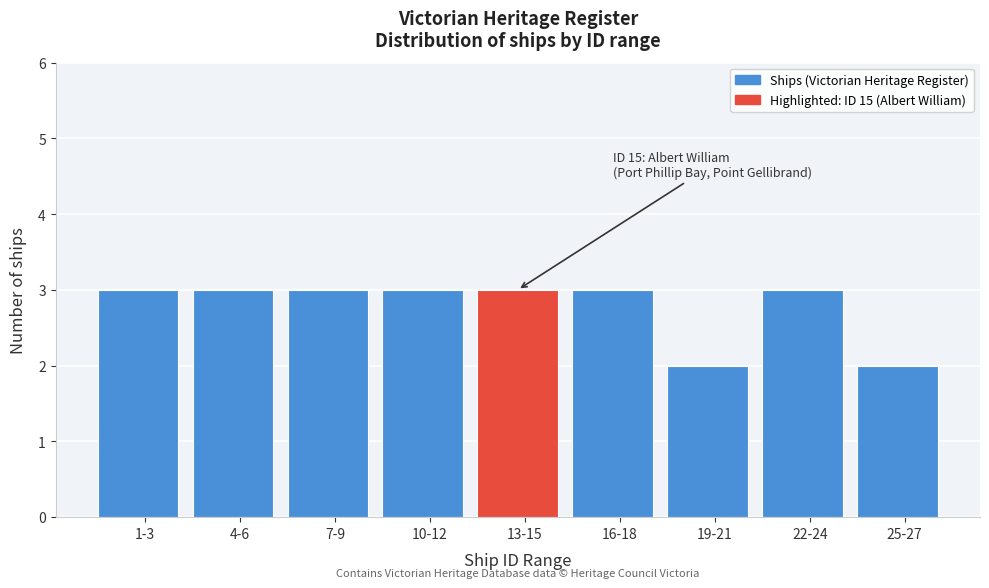

Reading left to right, list all the values displayed in this chart.

3	3	3	3	3	3	2	3	2